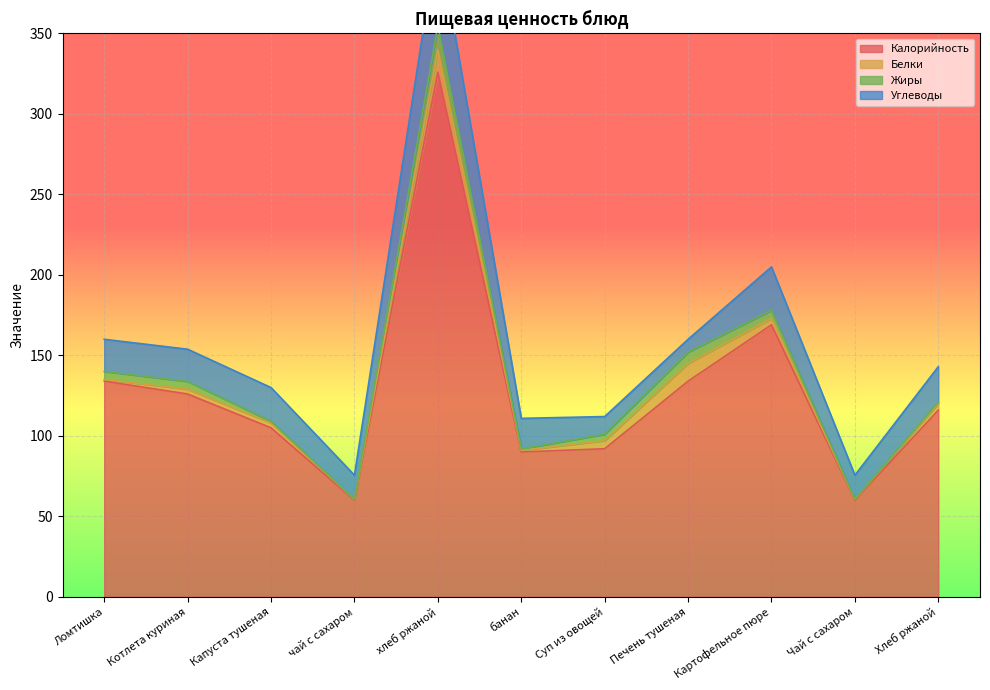

How many times do Белки and Углеводы cross each other?

2